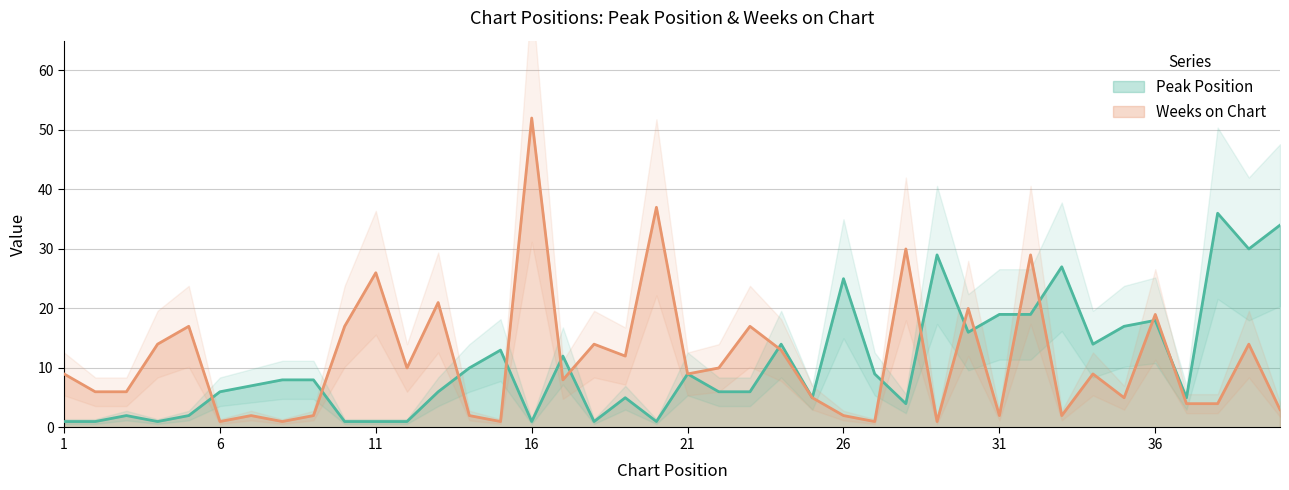

True or false: Weeks on Chart and Peak Position cross at least once.

True